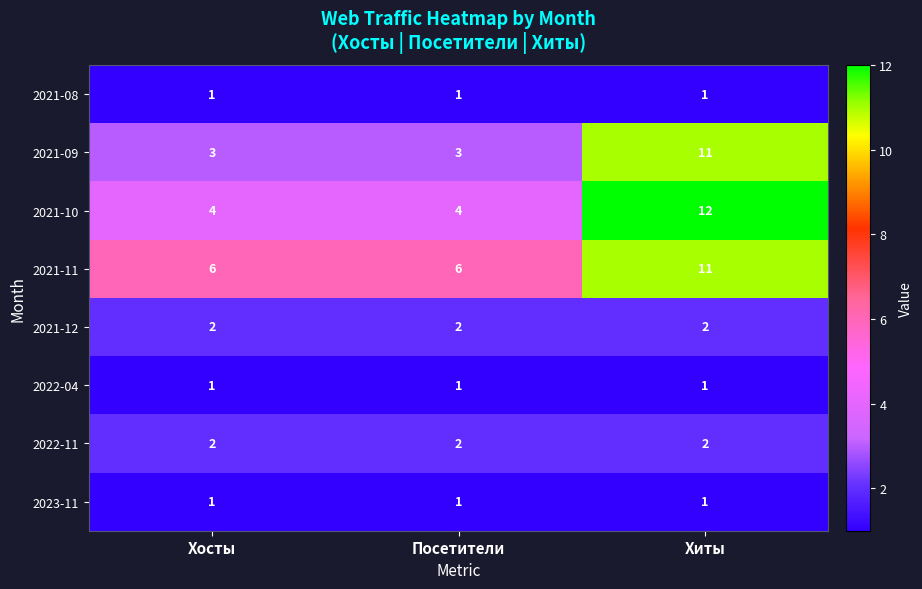

What is the sum of all 2021-09 values?

17